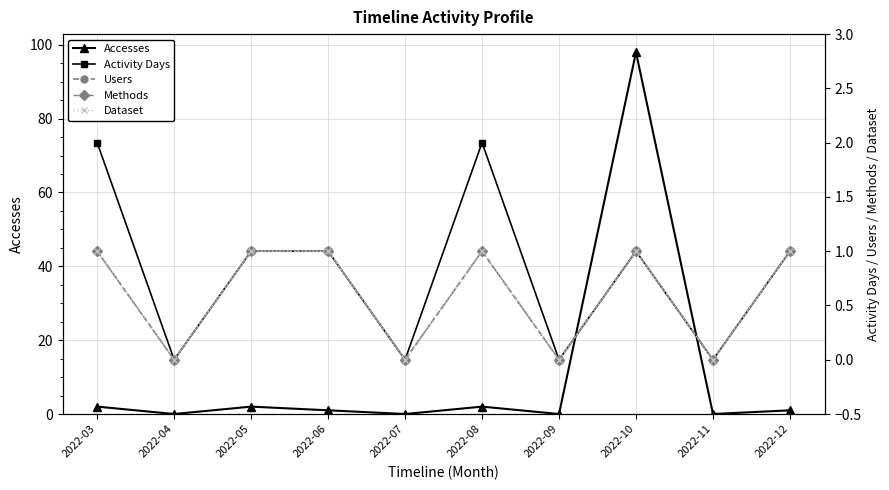

True or false: Activity Days and Accesses cross at least once.

False